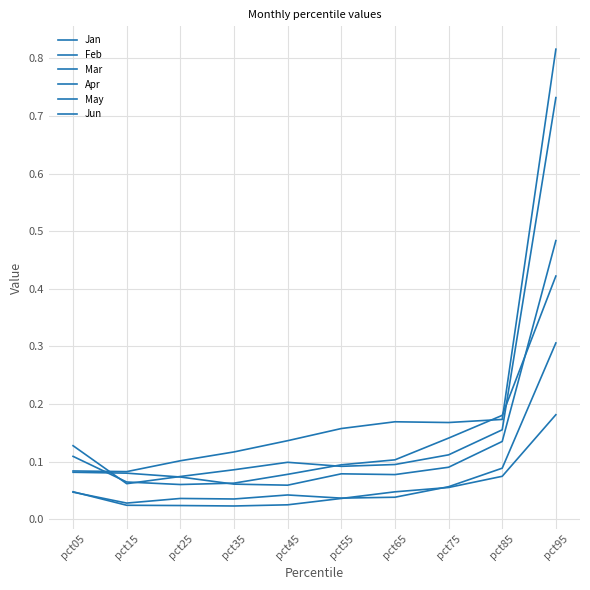

How many lines are shown in the chart?

6